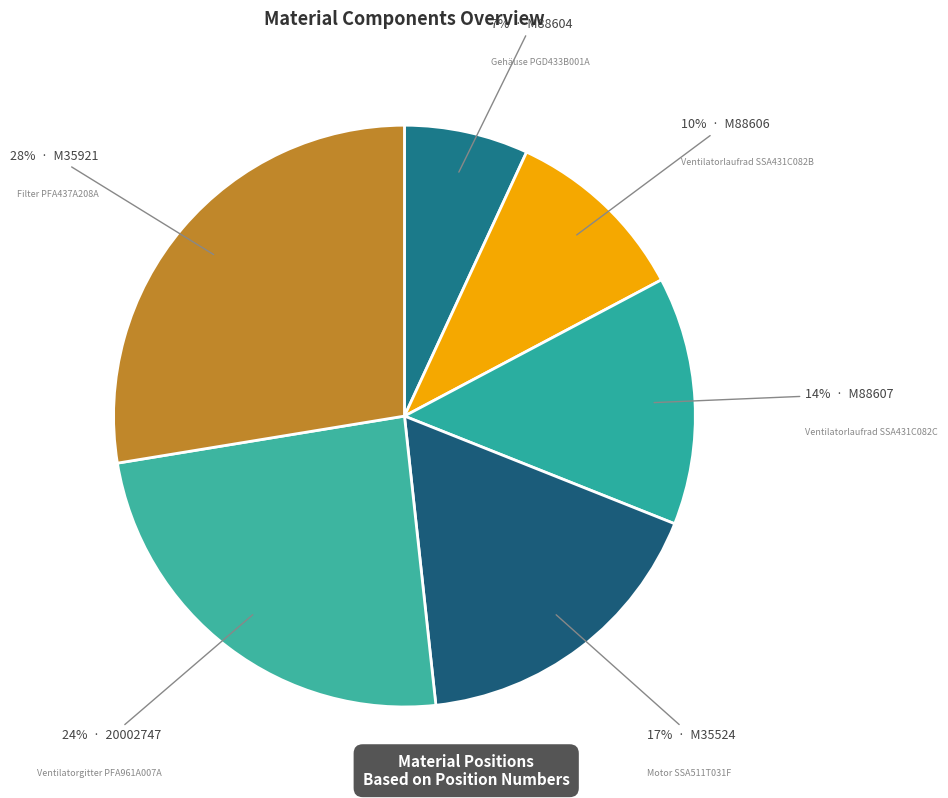

How many slices are in this pie chart?

6